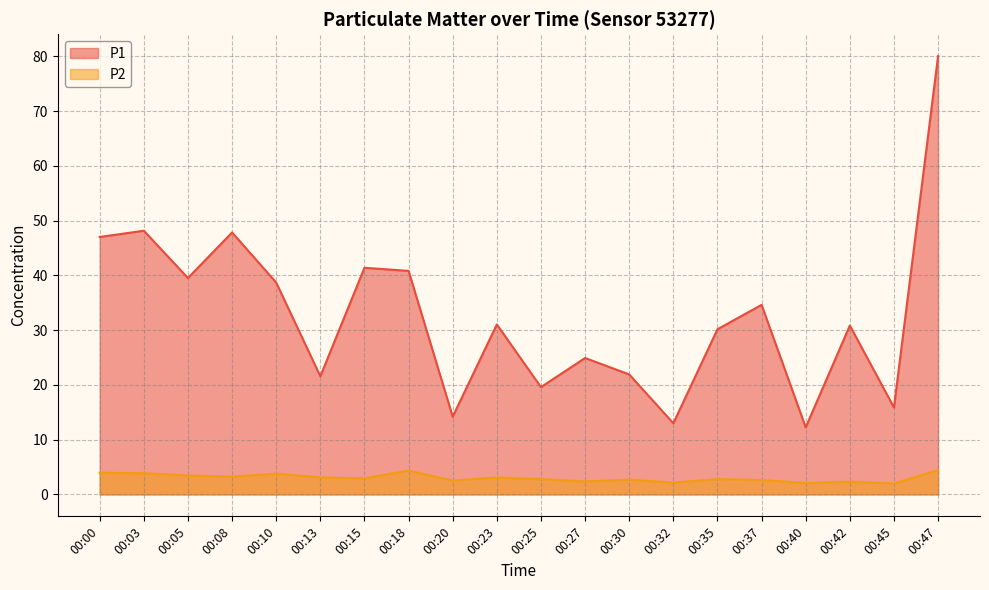

Reading left to right, what are all the values shown in this chart?

P1: 00:00=47.0	00:03=48.2	00:05=39.5	00:08=47.9	00:10=38.7	00:13=21.6	00:15=41.4	00:18=40.8	00:20=14.2	00:23=31.1	00:25=19.6	00:27=24.9	00:30=21.9	00:32=13.0	00:35=30.2	00:37=34.6	00:40=12.2	00:42=30.9	00:45=15.9	00:47=80.1
P2: 00:00=4.0	00:03=3.9	00:05=3.5	00:08=3.2	00:10=3.8	00:13=3.1	00:15=3.0	00:18=4.3	00:20=2.5	00:23=3.1	00:25=2.8	00:27=2.4	00:30=2.7	00:32=2.2	00:35=2.8	00:37=2.6	00:40=2.1	00:42=2.3	00:45=2.0	00:47=4.5